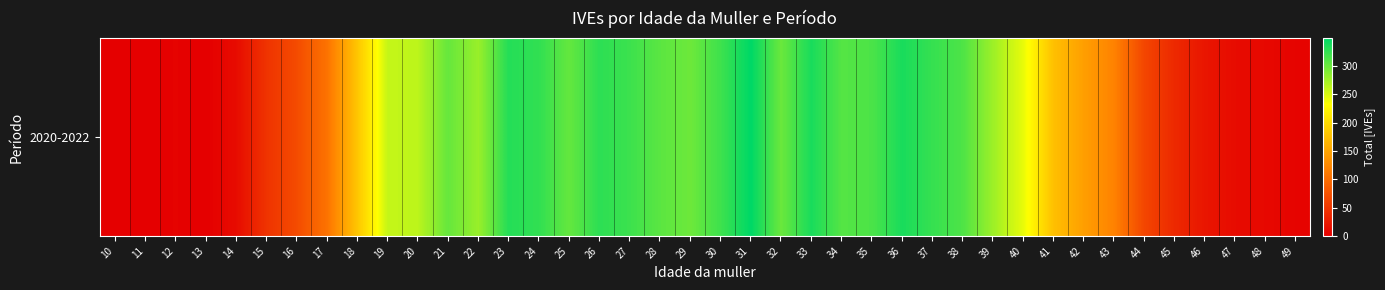

What is the difference between the values at 28 and 38?

6